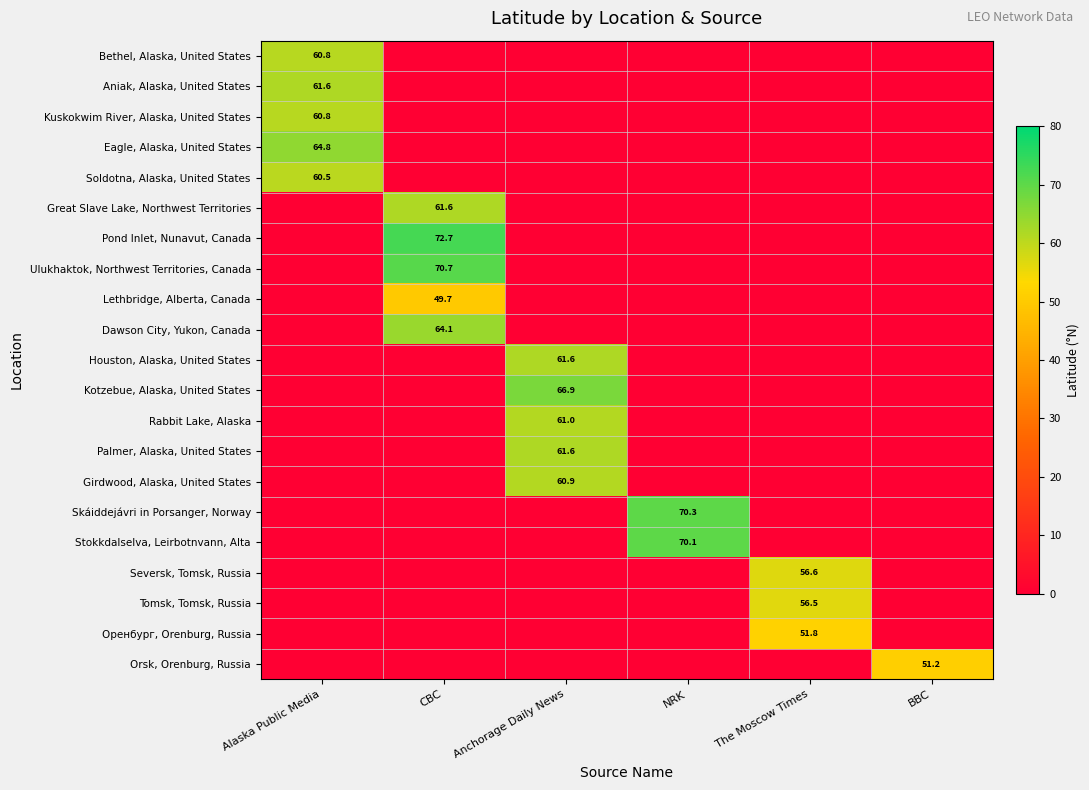

At which category is the sum across all series the highest?

CBC